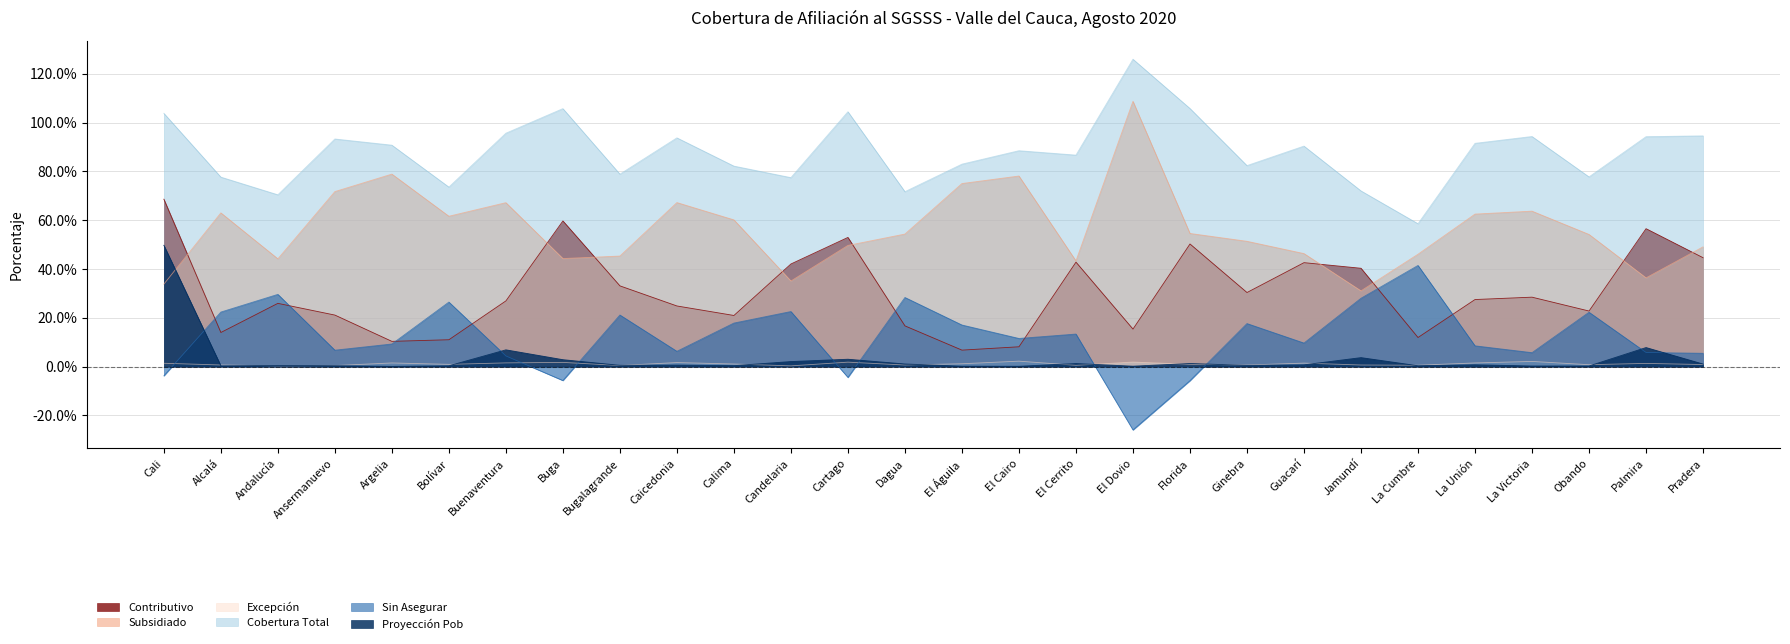

At which category does Cobertura Total reach its first local valley?

Andalucía